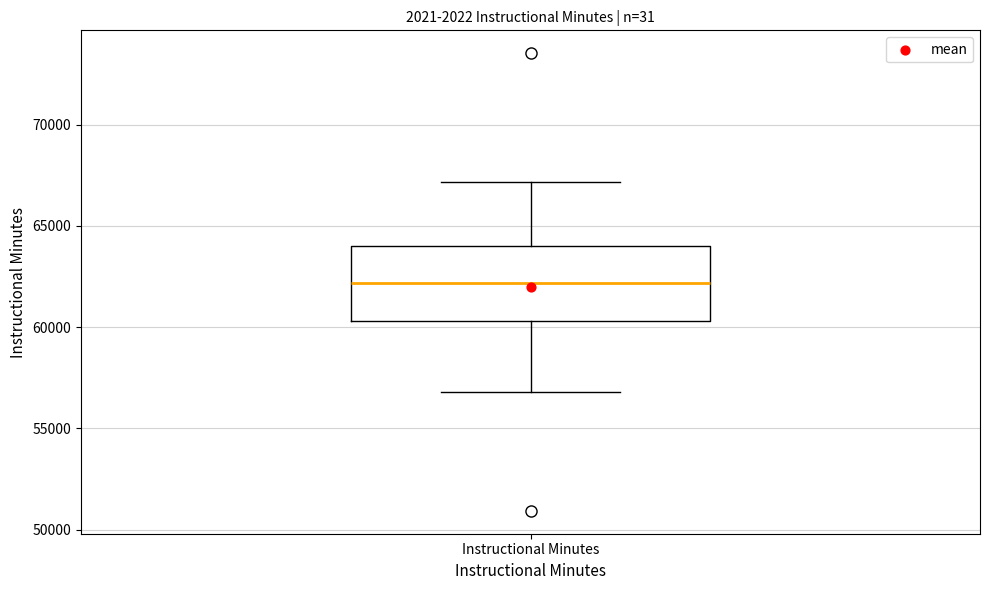

Transcribe this box plot: give where the median line is, the range the box spans, and where the two whiskers end, as read against the y-axis. The values are not printed on the chart, so give them approximately, as read against the axis.

median 62000, box 60500 to 64000, whiskers 57000 to 67000